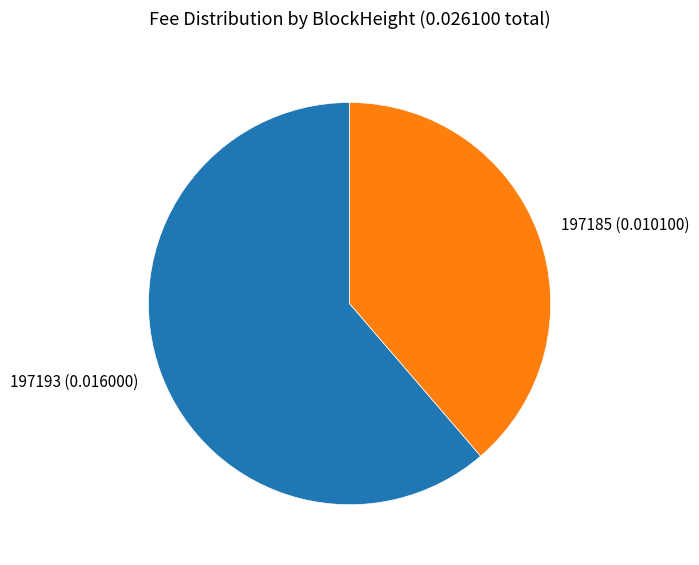

Between 197193 (0.016000) and 197185 (0.010100), which is larger?

197193 (0.016000)